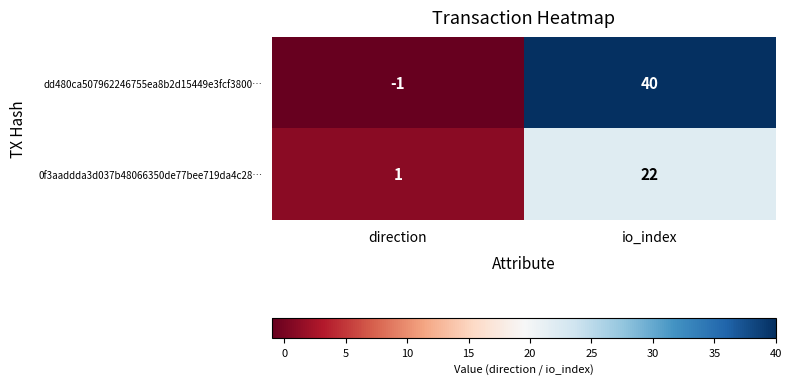

At direction, list the series in order from smallest to largest.

dd480ca507962246755ea8b2d15449e3fcf3800…, 0f3aaddda3d037b48066350de77bee719da4c28…